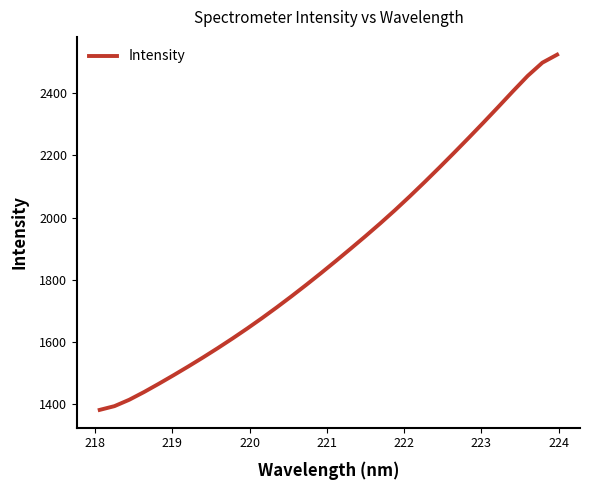

What is the minimum value shown in the chart?

1381.1